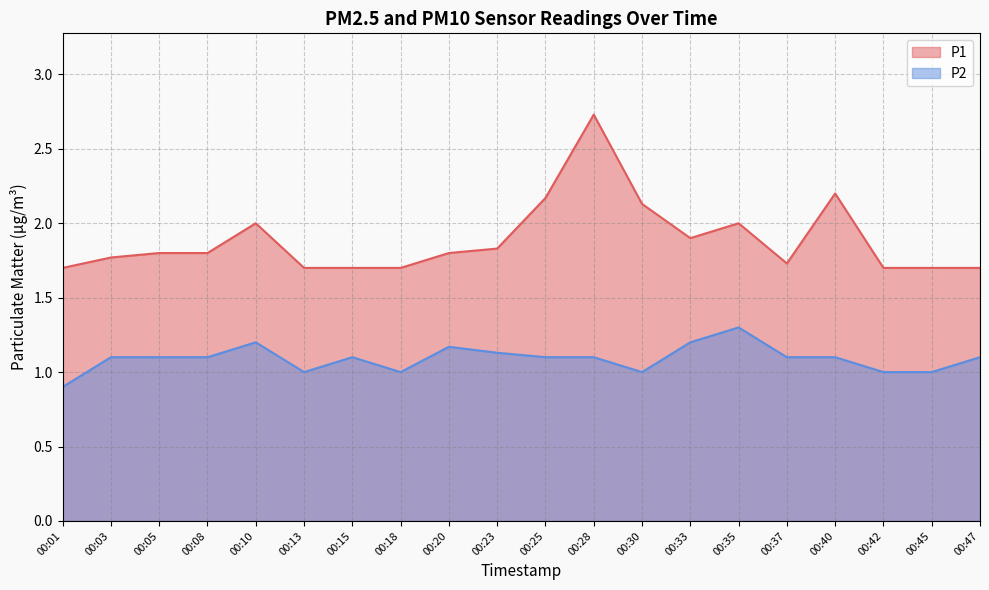

Which series has the largest total across all categories?

P1